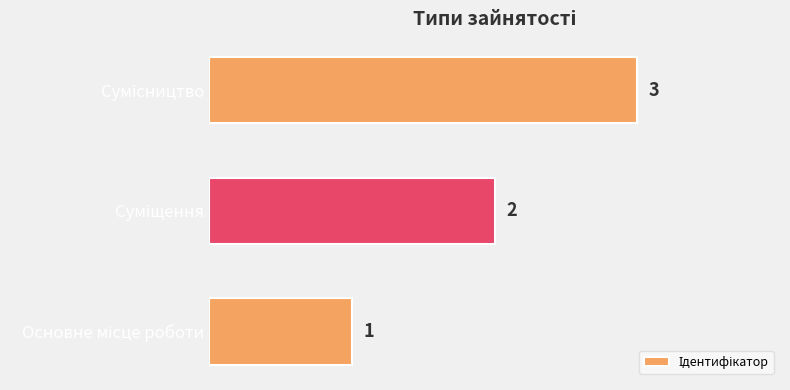

What is the sum of all values?

6